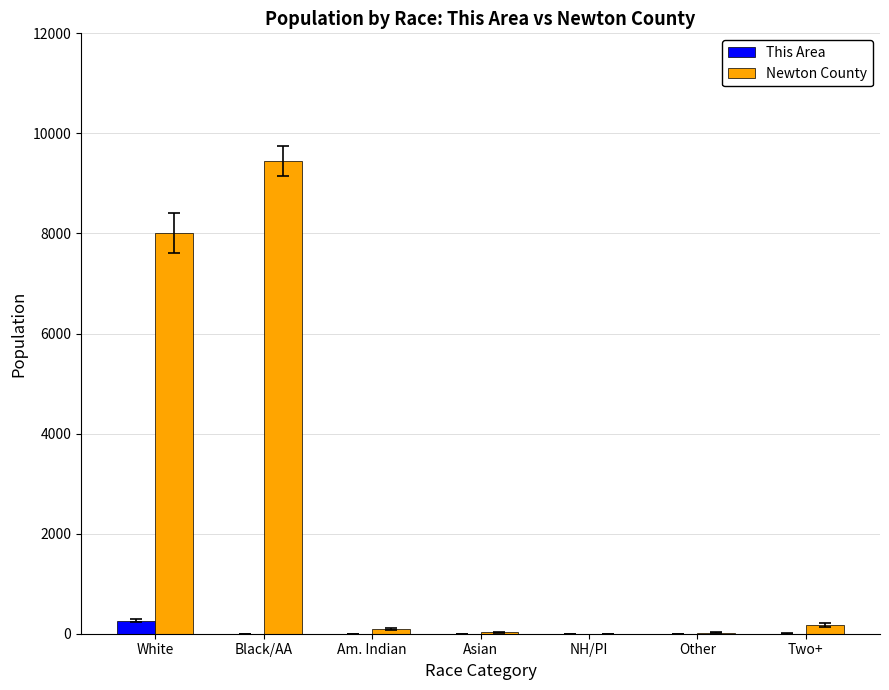

How many groups of bars are there?

7